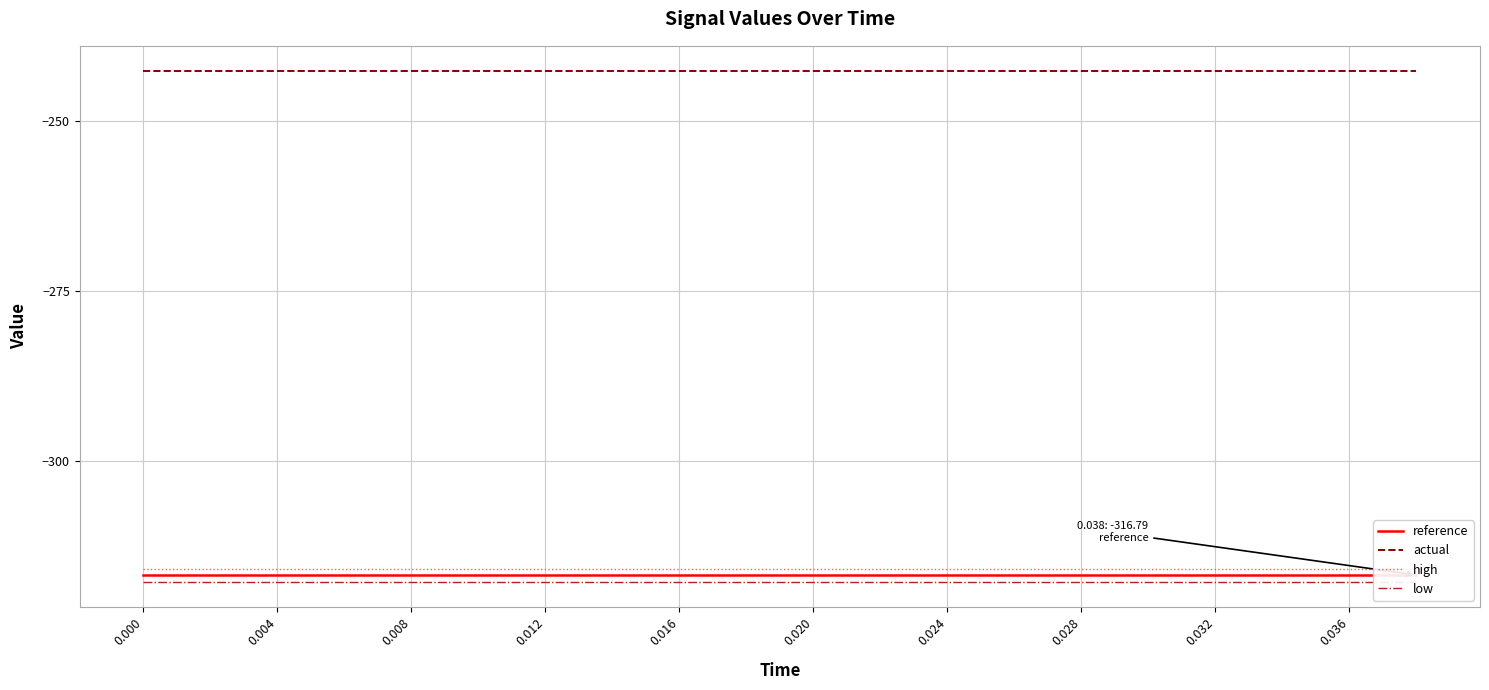

How many data points does each series have?

20